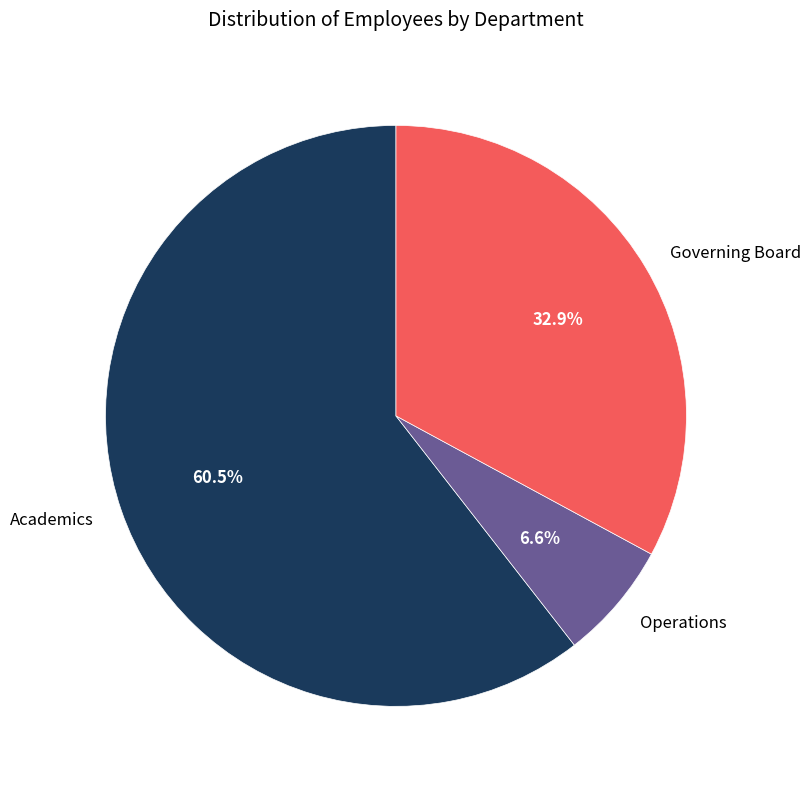

Which slice represents more than half of the pie?

Academics